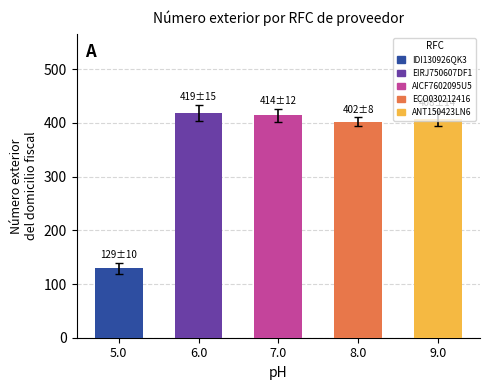

What is the value of the 3rd bar from the left?

414